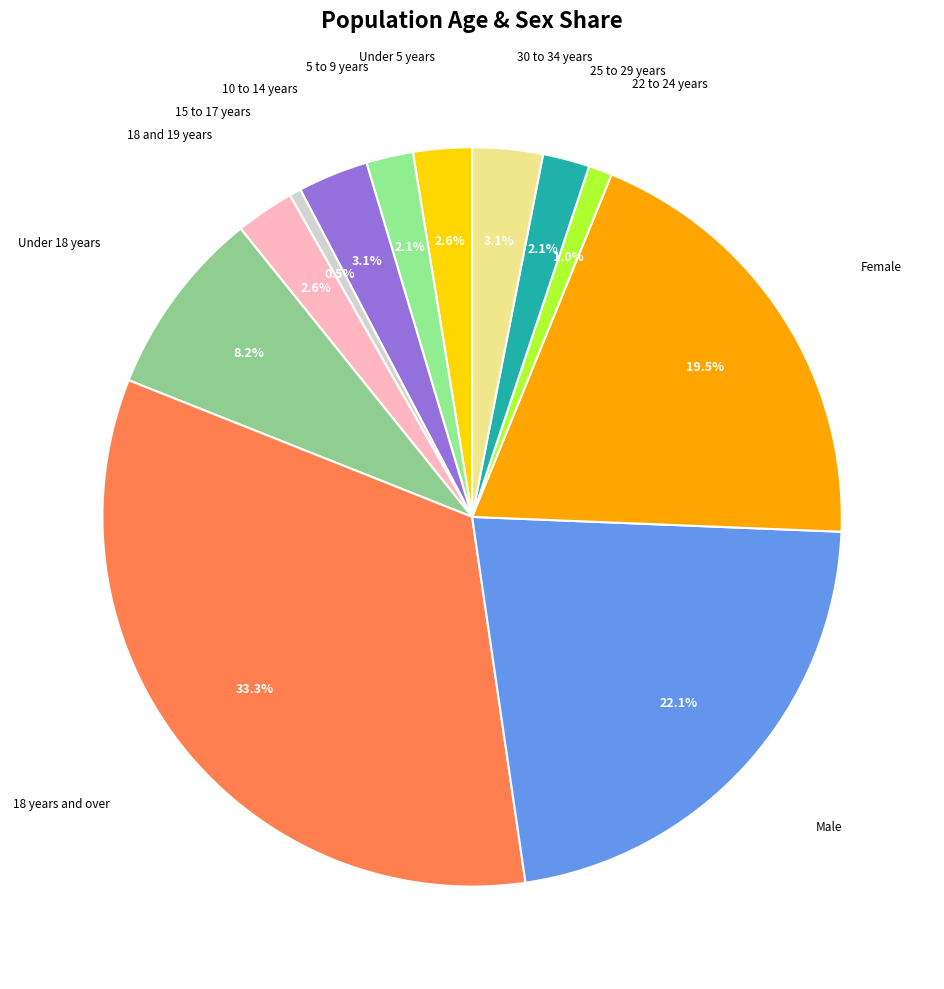

Which category has the biggest portion of the pie?

18 years and over